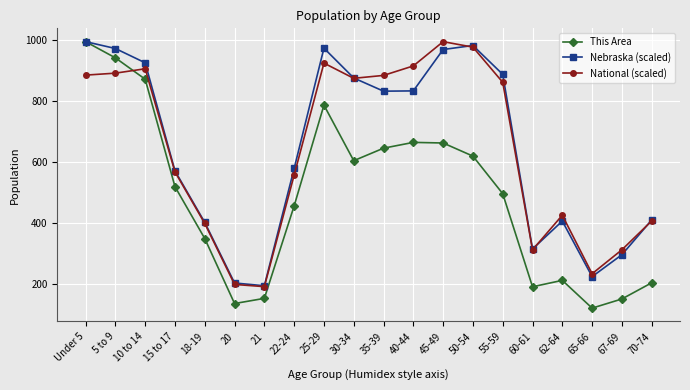

What is the sum of the Nebraska (scaled) values at 20 and 50-54?

1182.8